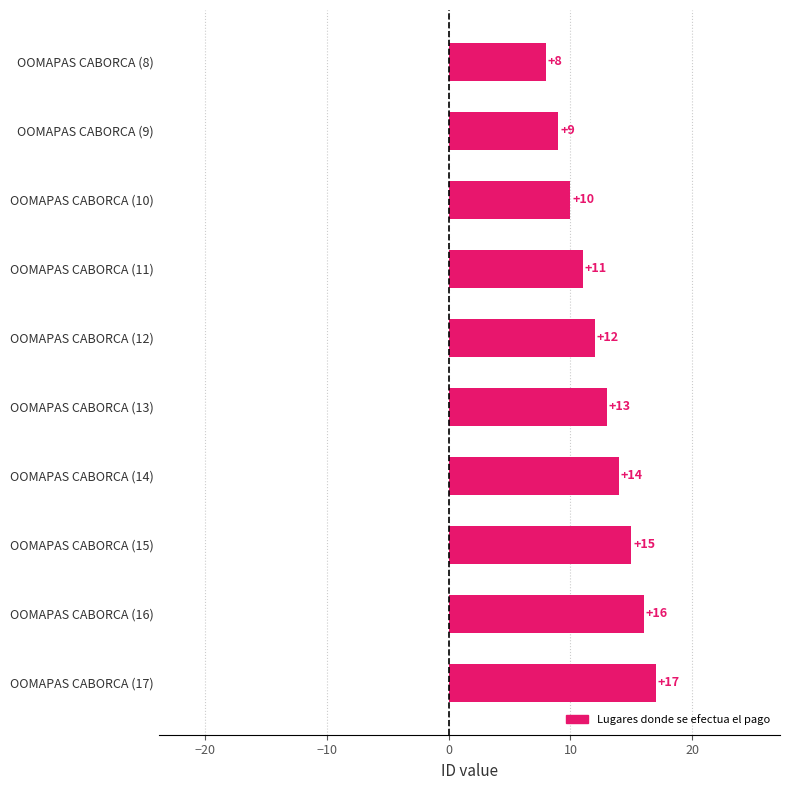

Rank the categories by value from lowest to highest.

OOMAPAS CABORCA (8), OOMAPAS CABORCA (9), OOMAPAS CABORCA (10), OOMAPAS CABORCA (11), OOMAPAS CABORCA (12), OOMAPAS CABORCA (13), OOMAPAS CABORCA (14), OOMAPAS CABORCA (15), OOMAPAS CABORCA (16), OOMAPAS CABORCA (17)